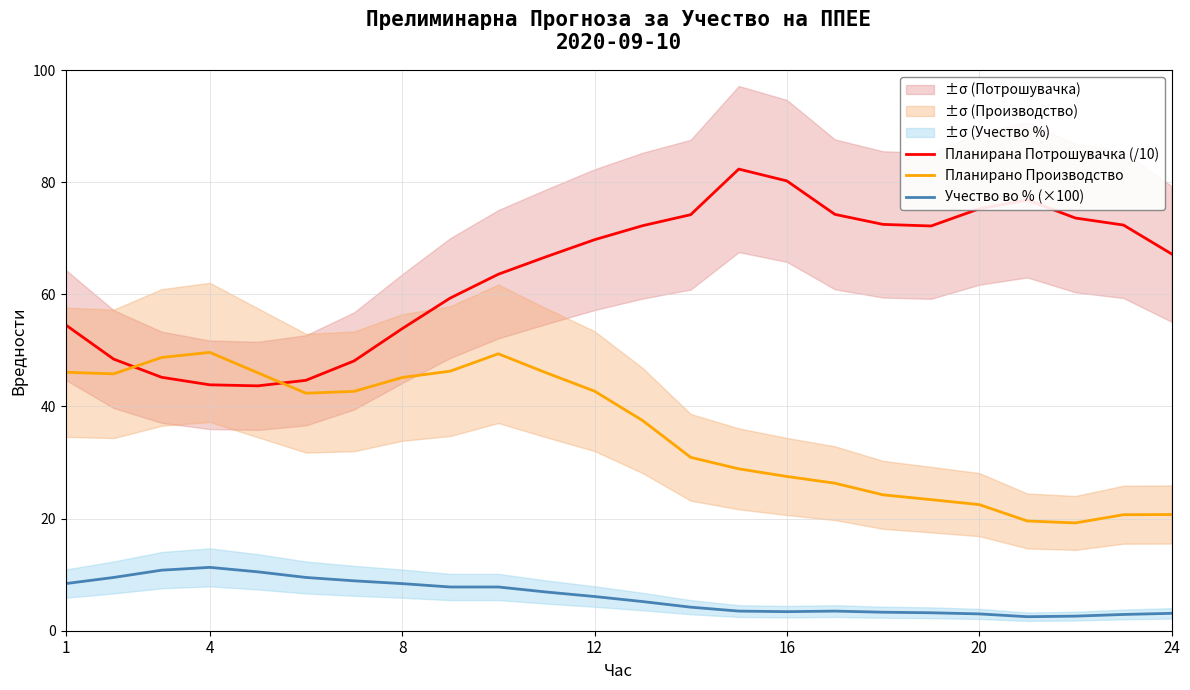

True or false: Учество во % (×100) has a value of 8.4 at 8.

True